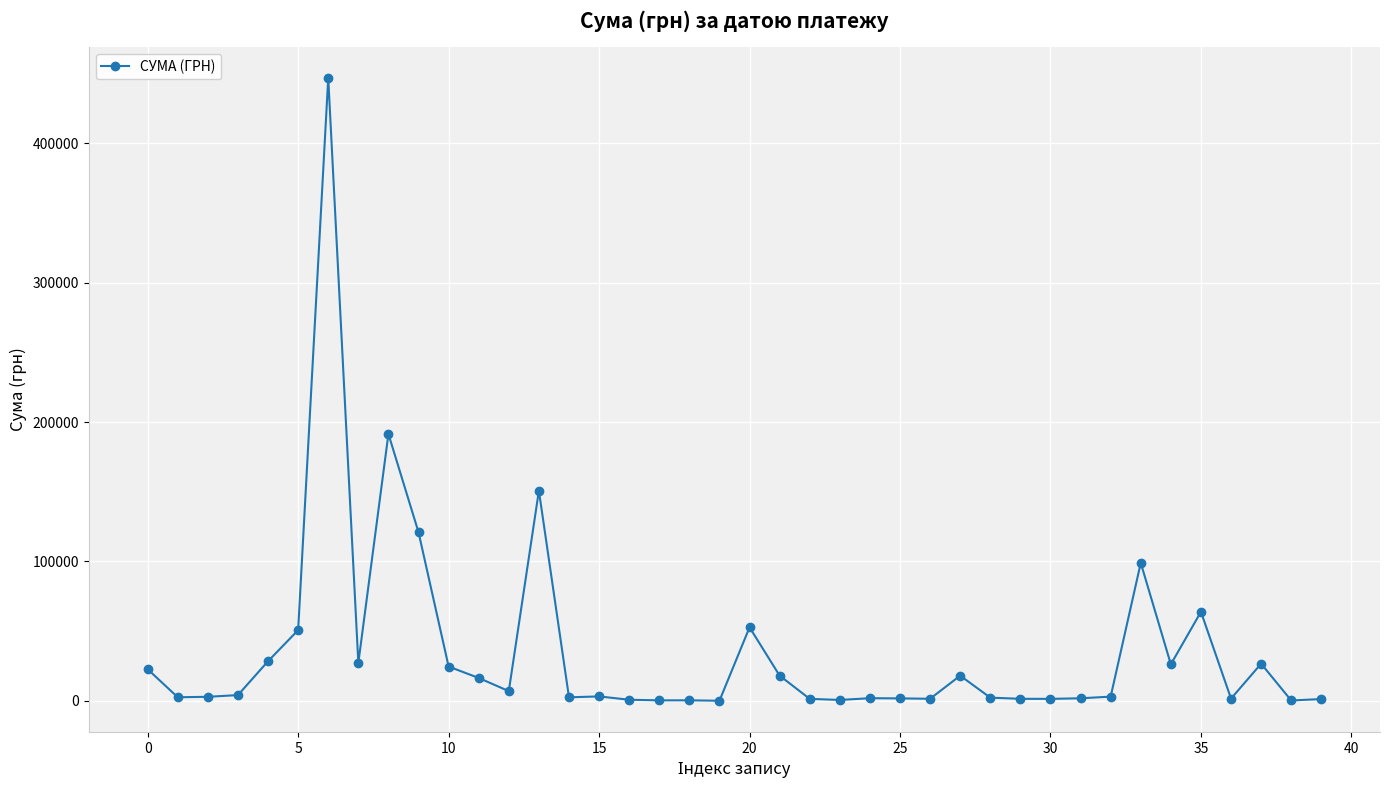

What is the maximum value shown in the chart?

446700.2